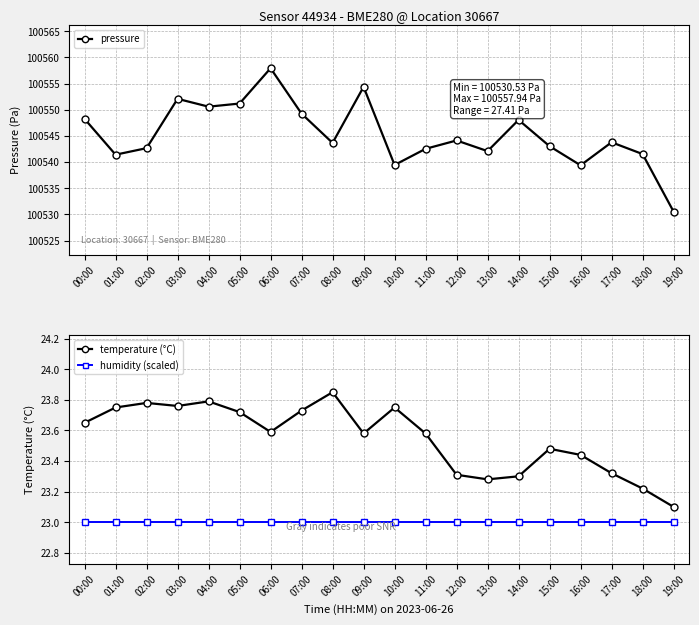

Where is the first local maximum for pressure?

03:00